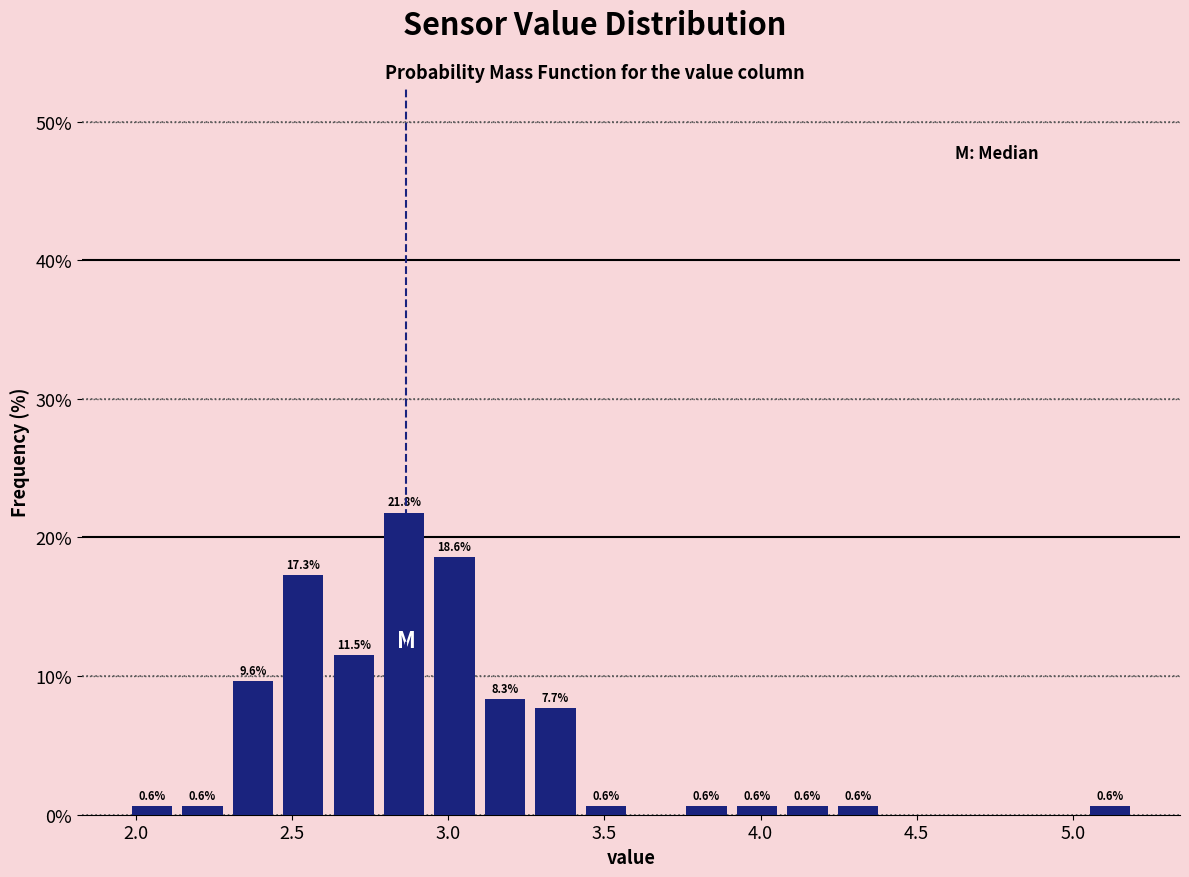

Read against the x-axis, roughly where is the centre of the tallest bar?

2.85